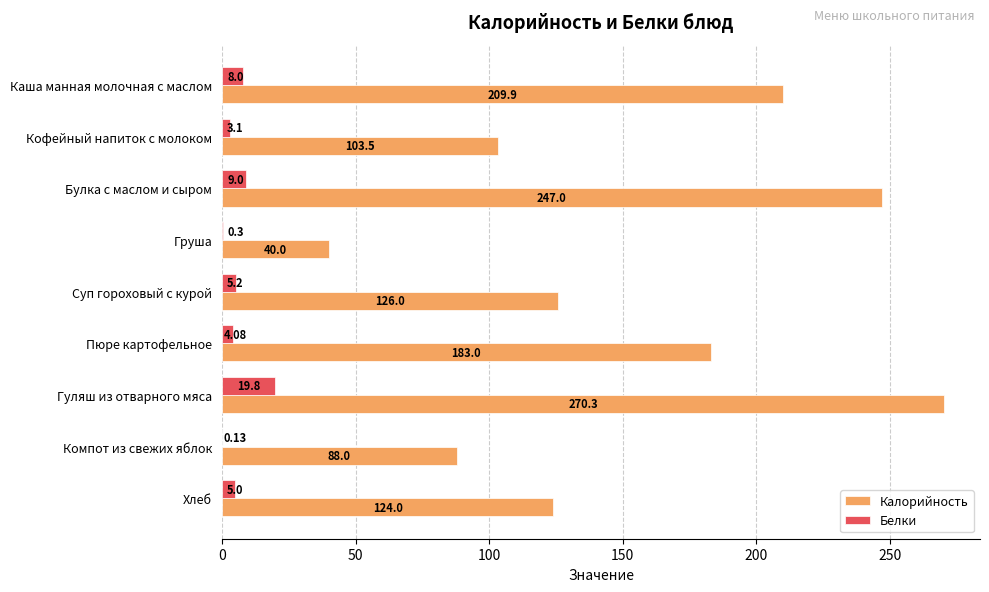

Which series changed the most between Кофейный напиток с молоком and Компот из свежих яблок?

Калорийность